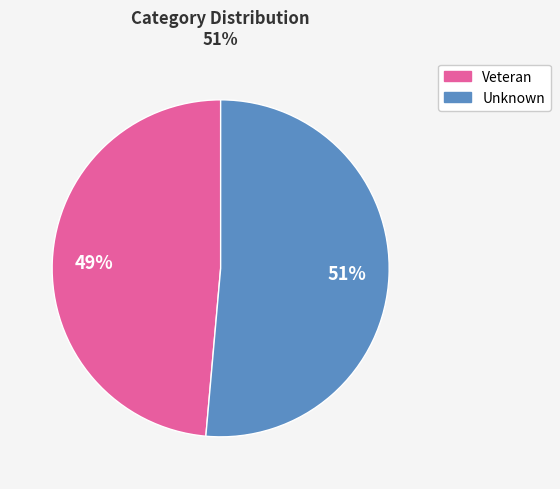

What percentage is the Veteran slice, to the nearest percent?

49%